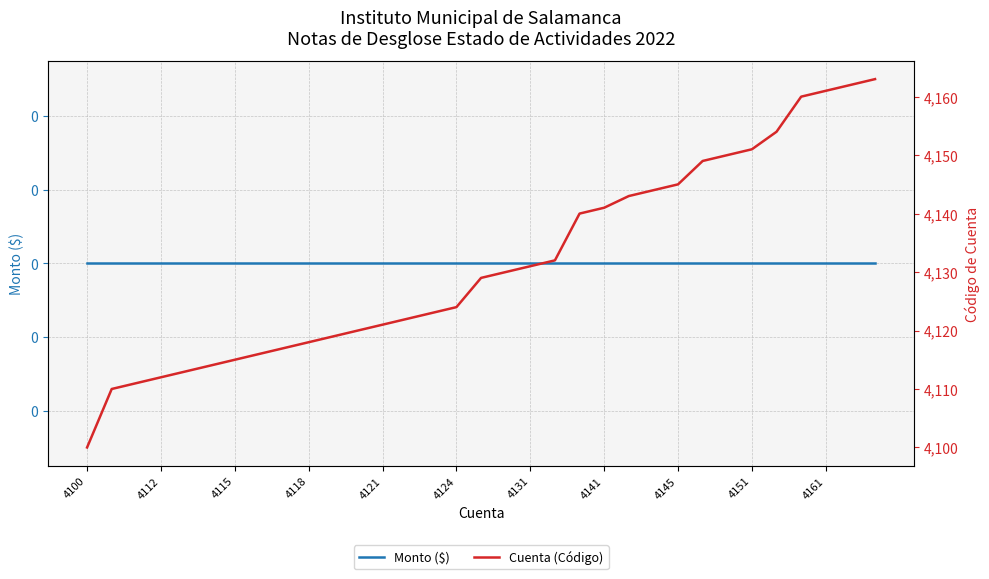

Which series has the widest spread of values?

Cuenta (Código)